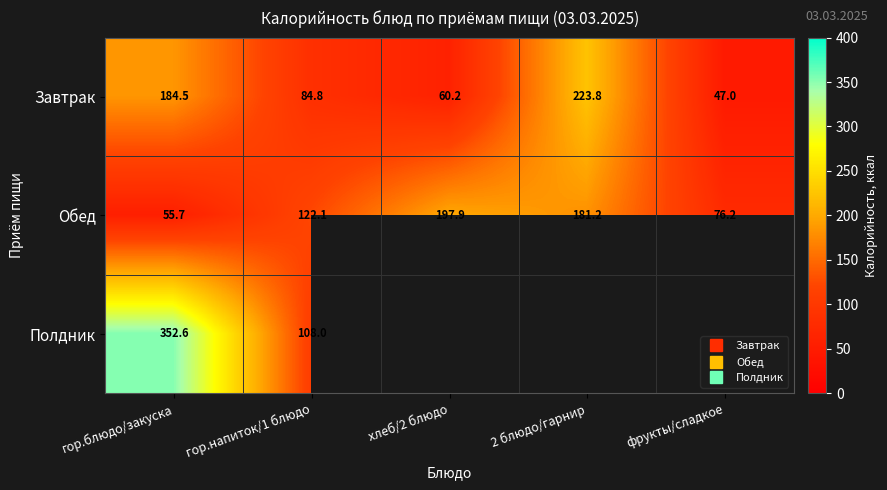

Where does the Обед series first go above 122?

гор.напиток/1 блюдо